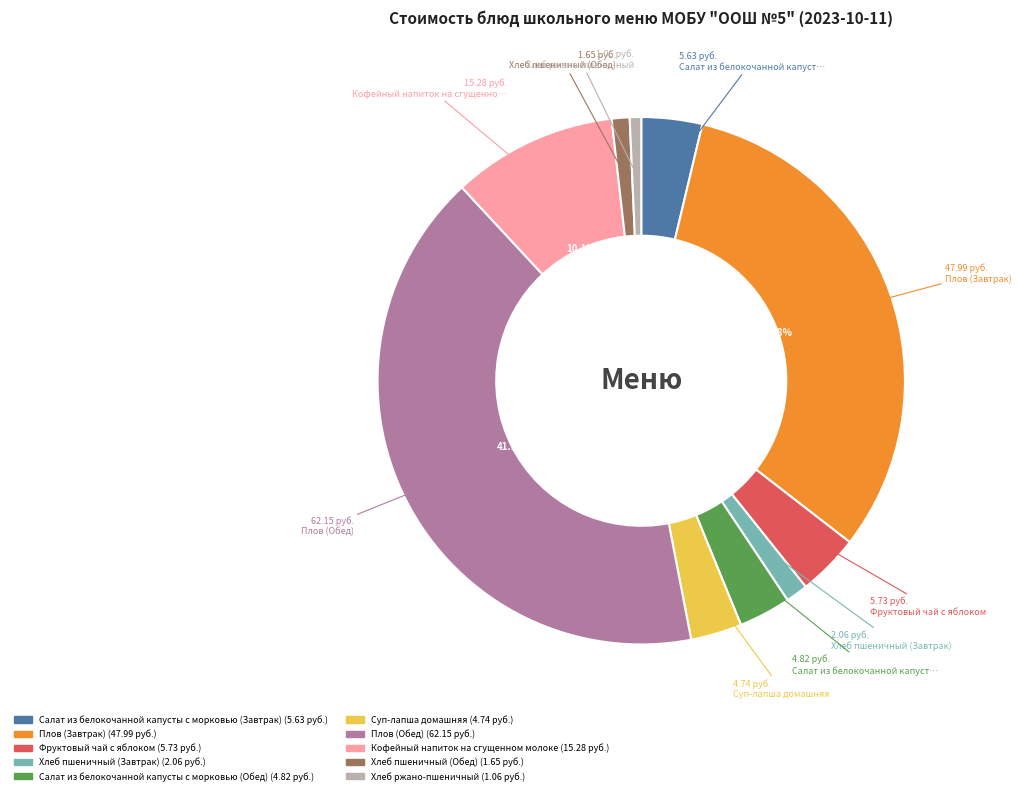

The Плов (Завтрак) slice represents 32% of the pie. True or false?

True